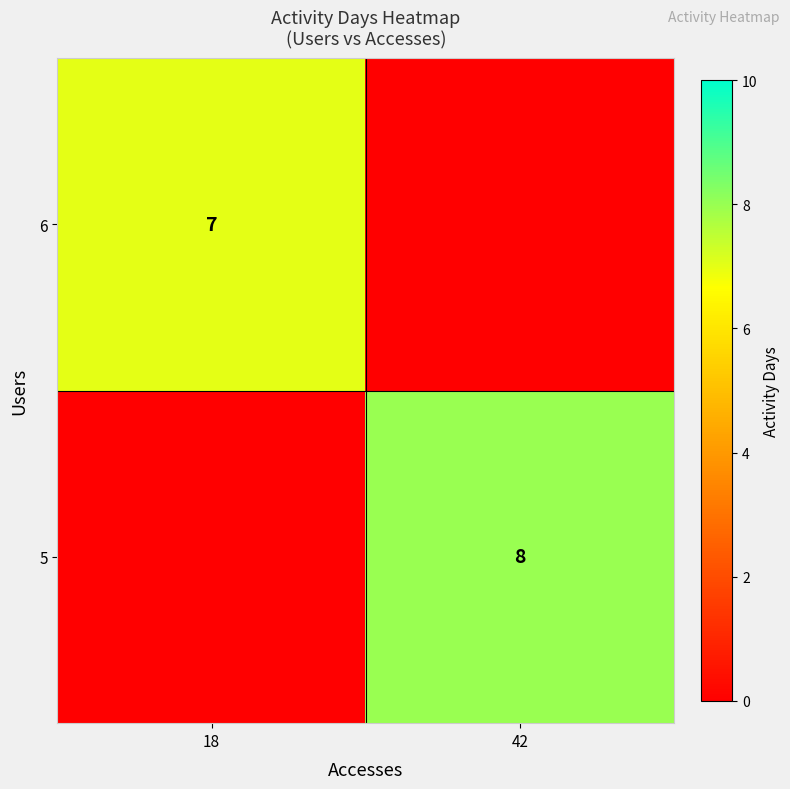

The value of 5 at 42 is 5. True or false?

False